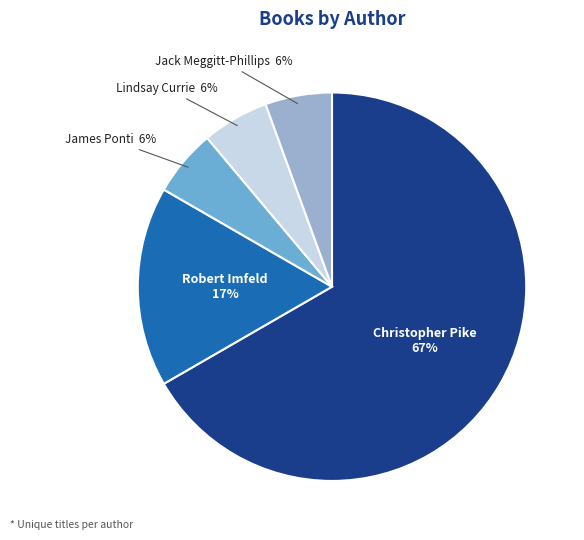

What is the ratio of the value at James Ponti to the value at Jack Meggitt-Phillips?

1.0